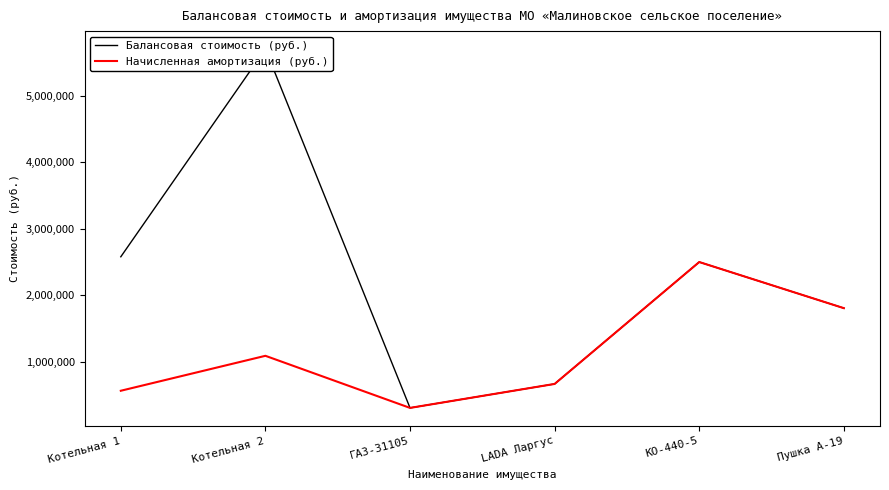

True or false: Балансовая стоимость (руб.) has more than 2 points higher than both neighbors.

False